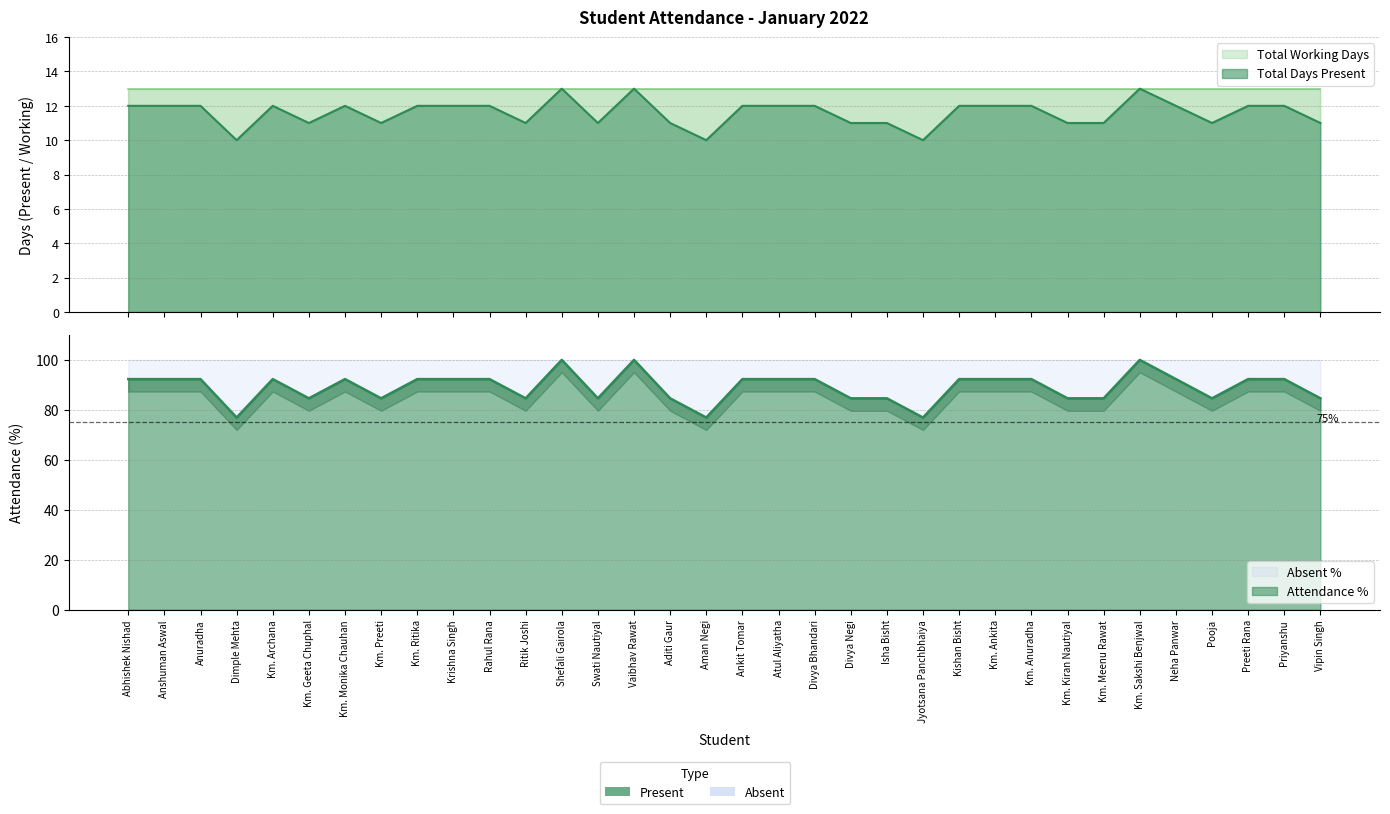

Reading right to left, list all the values displayed in this chart.

84.6	92.3	92.3	84.6	92.3	100.0	84.6	84.6	92.3	92.3	92.3	76.9	84.6	84.6	92.3	92.3	92.3	76.9	84.6	100.0	84.6	100.0	84.6	92.3	92.3	92.3	84.6	92.3	84.6	92.3	76.9	92.3	92.3	92.3